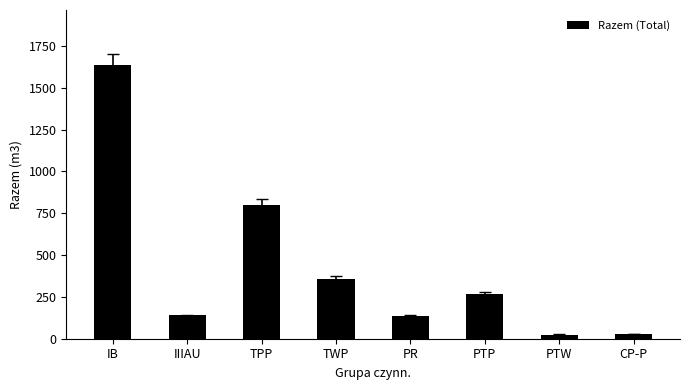

What is the difference between the values at IIIAU and IB?

1499